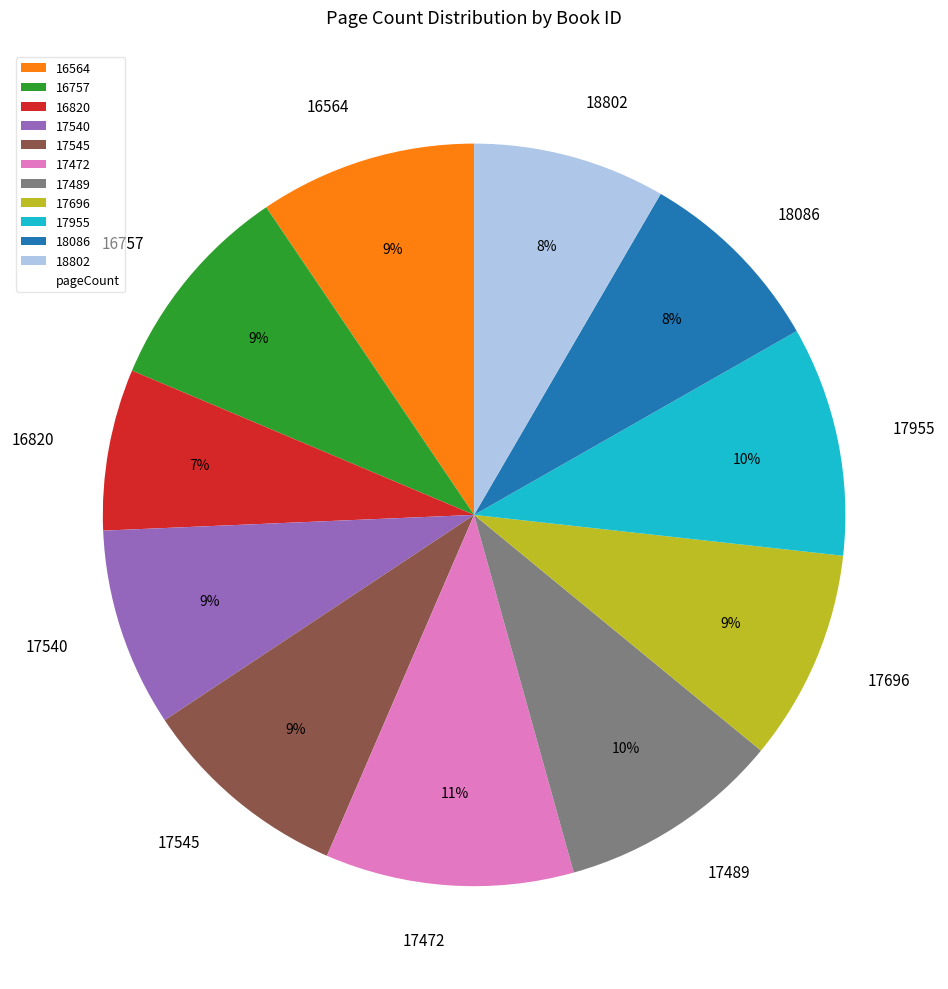

Approximately how many times larger is the value at 18086 compared to 18802?

1.0